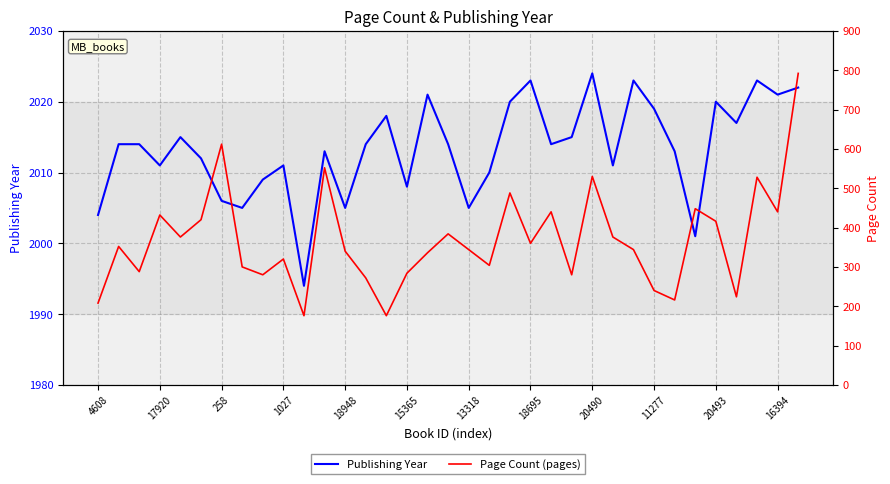

In Page Count (pages), how many points are higher than both neighbors (excluding endpoints)?

11